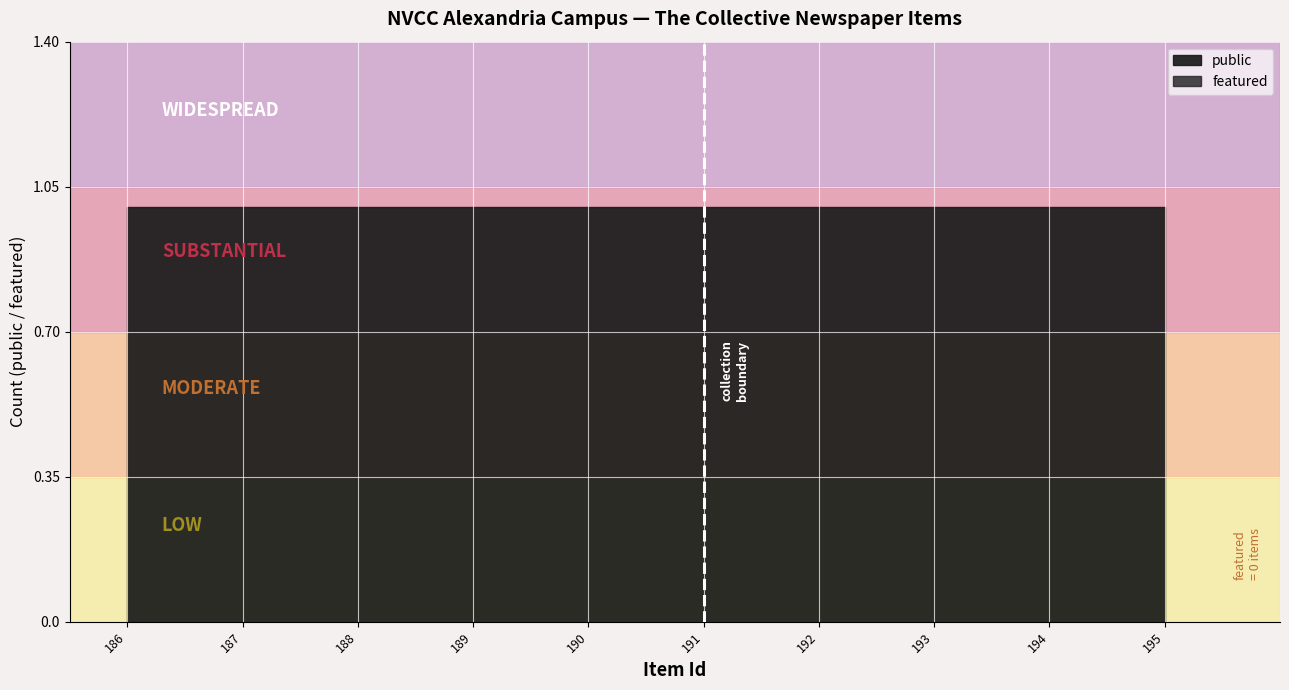

Reading left to right, list all the values displayed in this chart.

public: 186=1	187=1	188=1	189=1	190=1	191=1	192=1	193=1	194=1	195=1
featured: 186=0	187=0	188=0	189=0	190=0	191=0	192=0	193=0	194=0	195=0